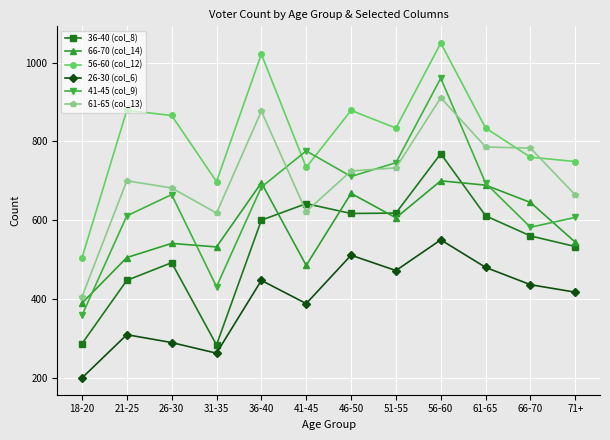

How many lines are shown in the chart?

6